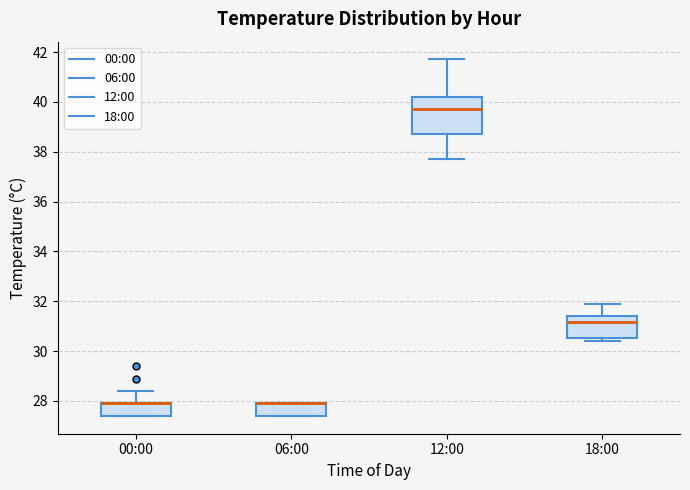

Reading left to right, transcribe this box plot: for each box, give where its median line is, the range the box spans, and where its two whiskers end, as read against the y-axis. The values are not printed on the chart, so give them approximately, as read against the axis.

00:00: median 28.0 (drawn on the box's upper edge), box 27.4 to 28.0, whiskers 27.4 to 28.4
06:00: median 28.0 (drawn on the box's upper edge), box 27.4 to 28.0, whiskers 27.4 to 28.0
12:00: median 39.8, box 38.8 to 40.2, whiskers 37.8 to 41.8
18:00: median 31.2, box 30.6 to 31.4, whiskers 30.4 to 32.0